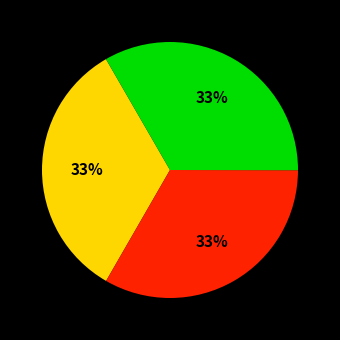

Does any single category account for the majority?

No